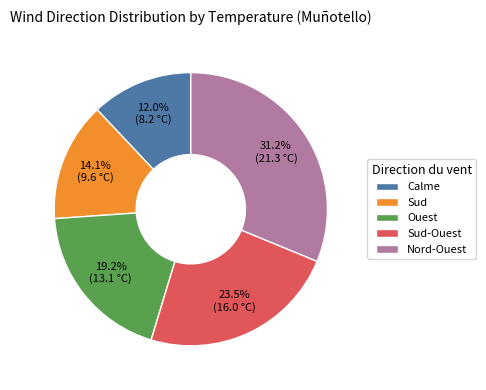

Is there a majority slice in this chart?

No